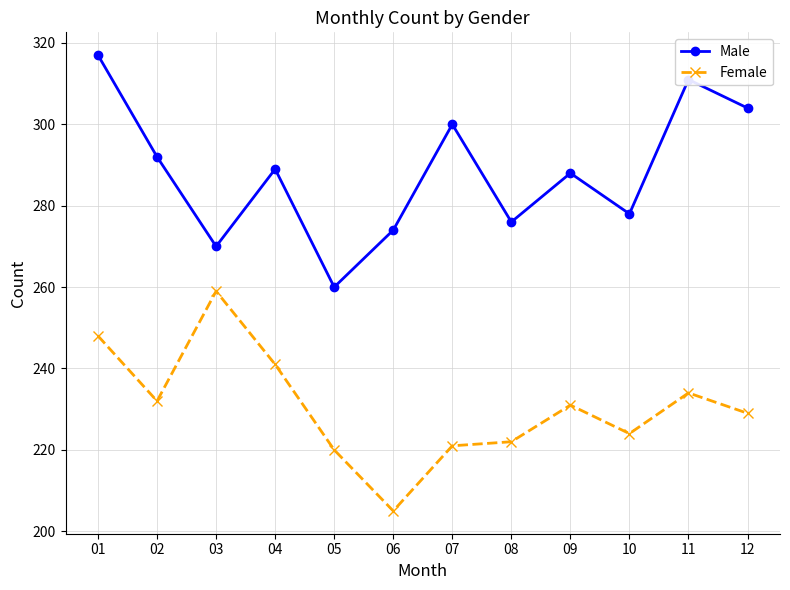

What is the value of the Female point at the 5th from the left?

220